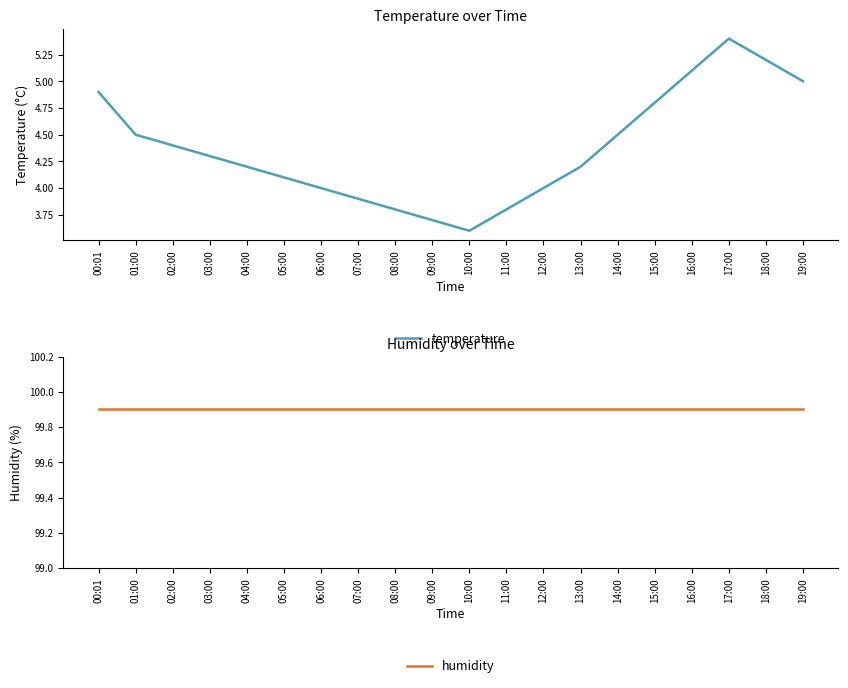

Which category has the highest value across all series?

00:01